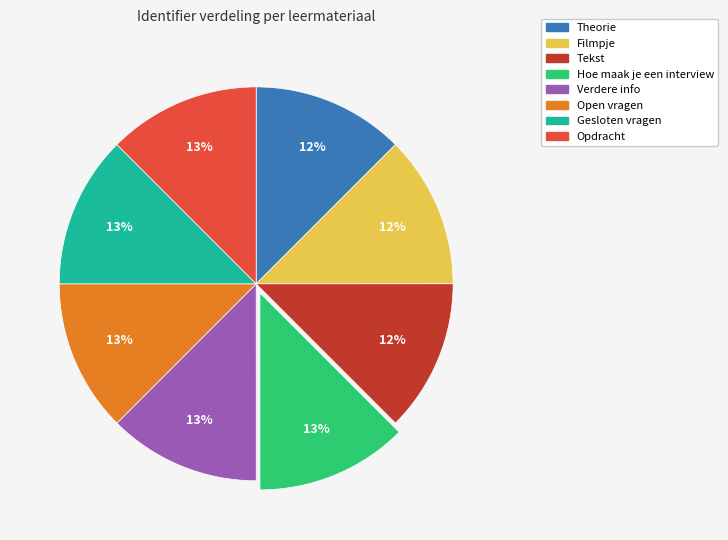

The Open vragen slice represents 1% of the pie. True or false?

False